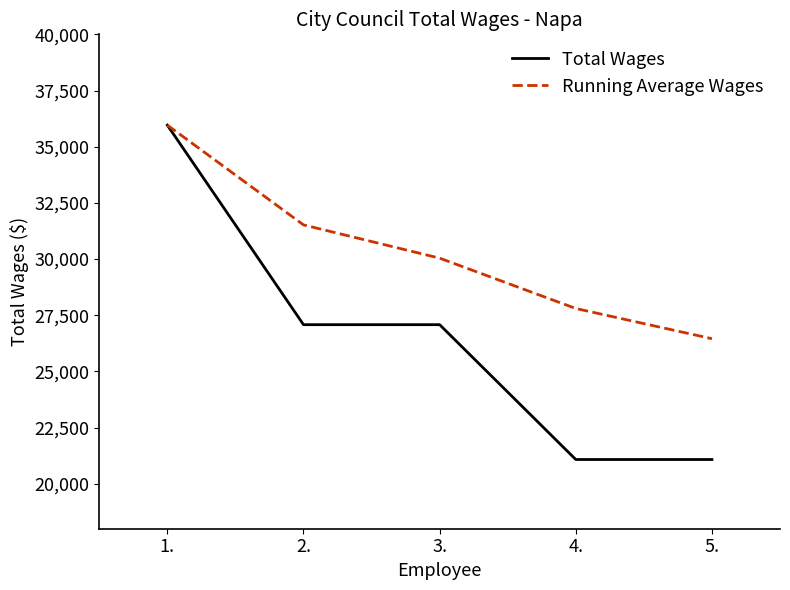

Is it true that Running Average Wages equals 30040 at 3.?

True